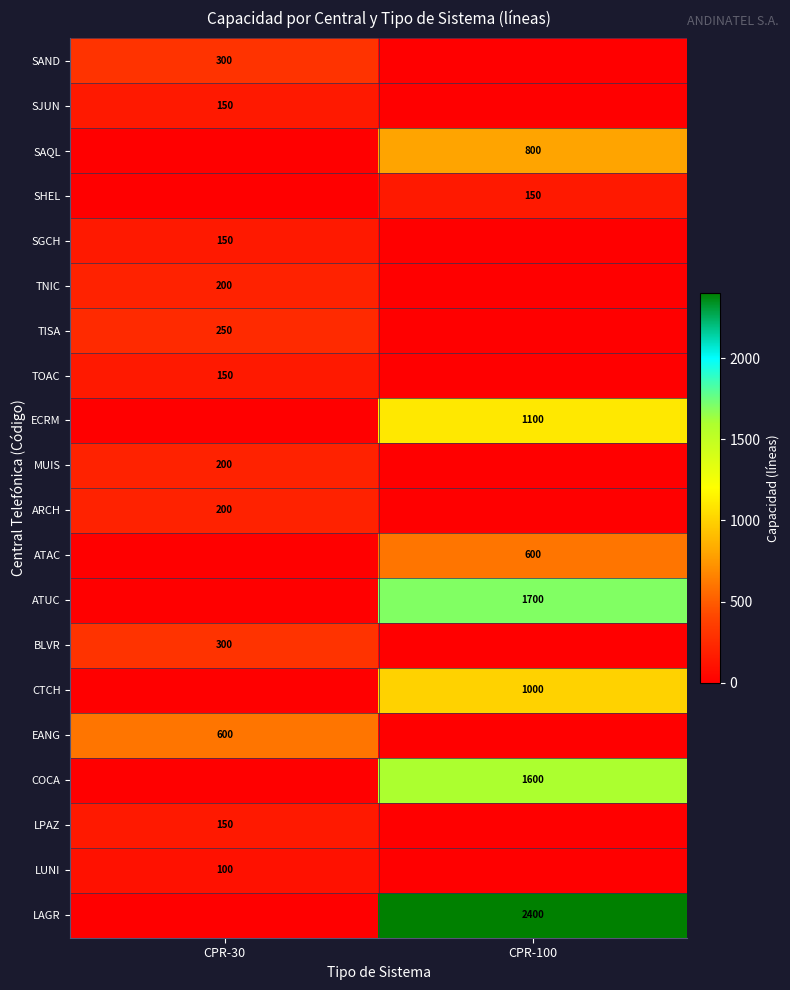

True or false: ATUC has a value of 468 at CPR-100.

False